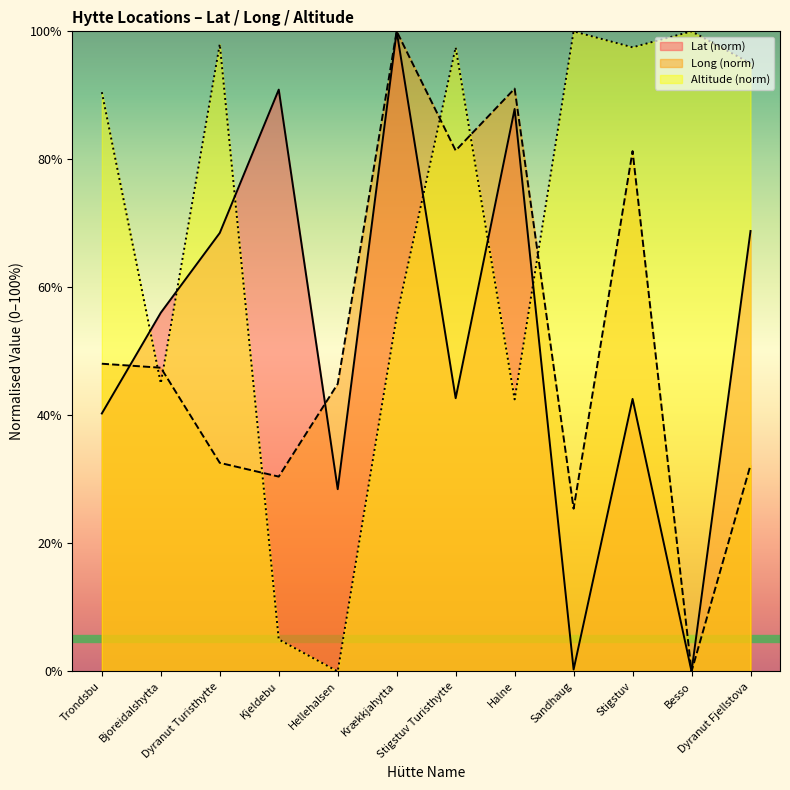

Where is the first local maximum for Long?

Krækkjahytta